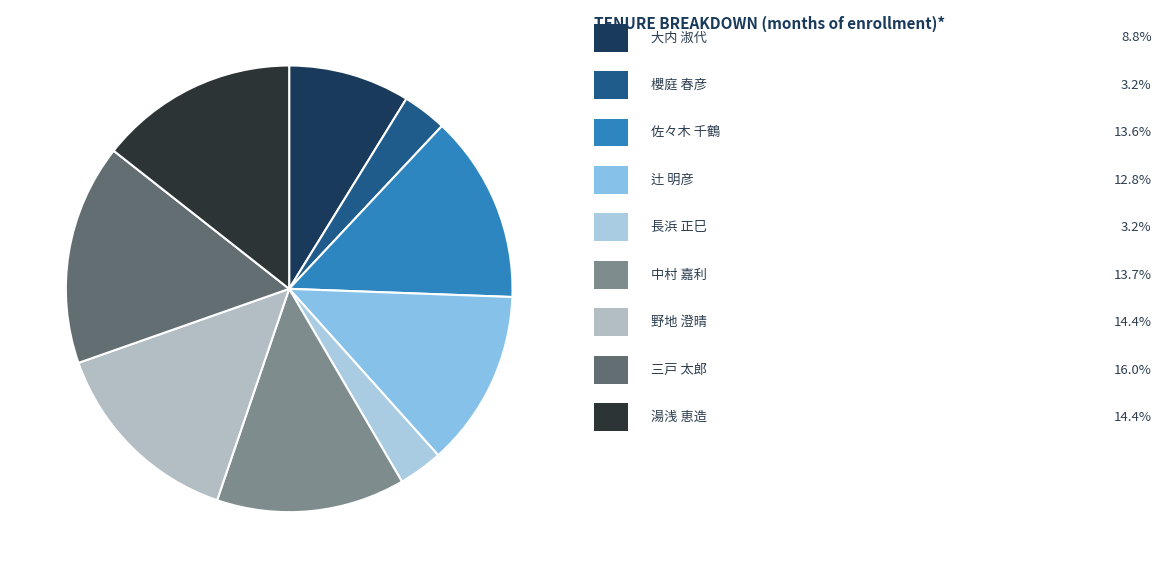

How many slices are in this pie chart?

9